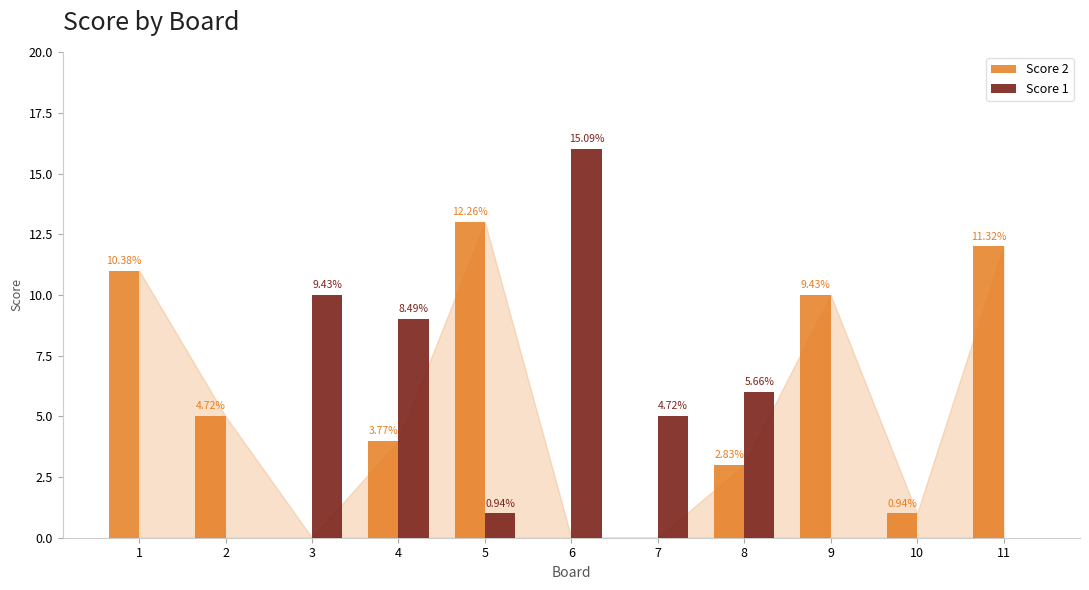

What is the difference between the highest and lowest values at 4?

5